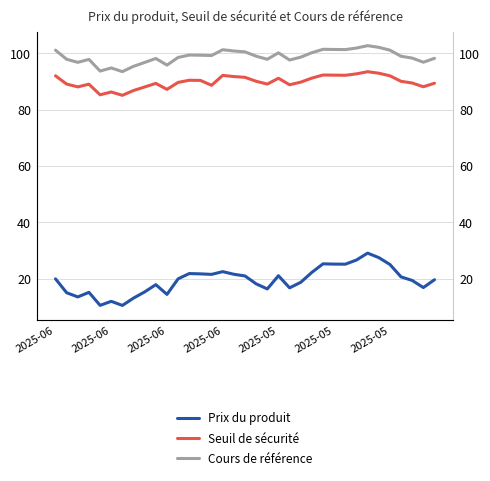

What is the label of the 27th point from the left?

26